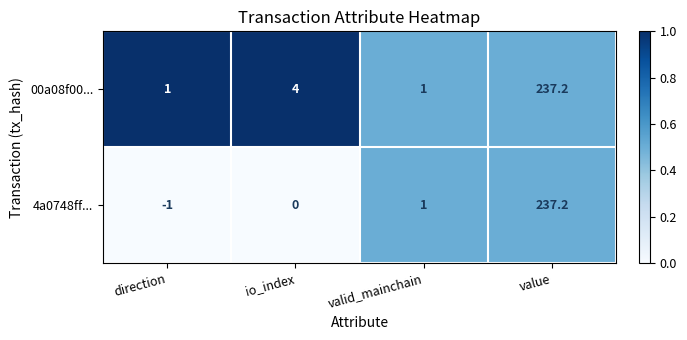

Reading right to left, transcribe all the data shown in this chart.

00a08f00...: 237.2	1.0	4.0	1.0
4a0748ff...: 237.2	1.0	0.0	-1.0